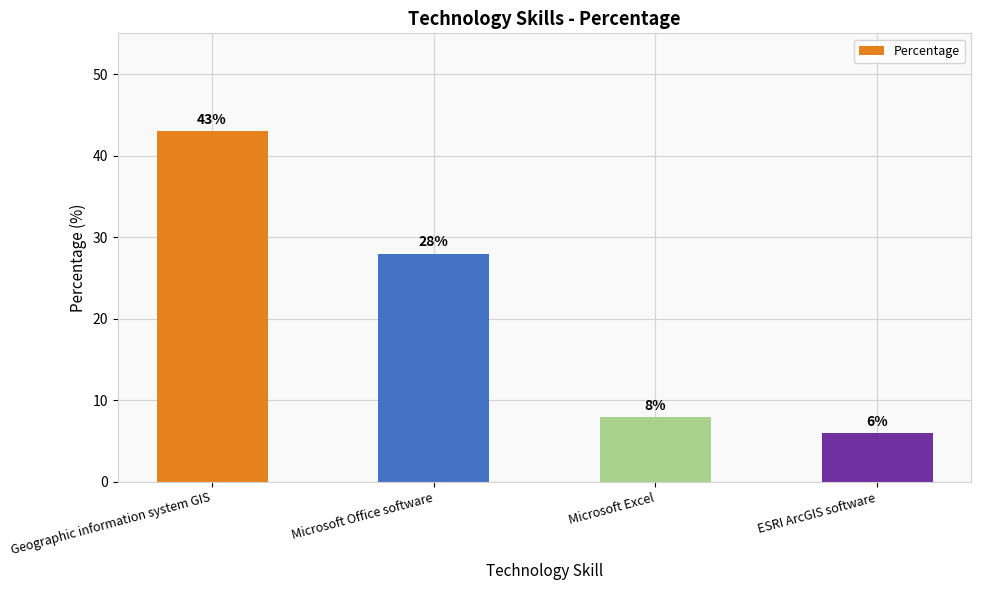

Where does the data first go above 28?

Geographic information system GIS